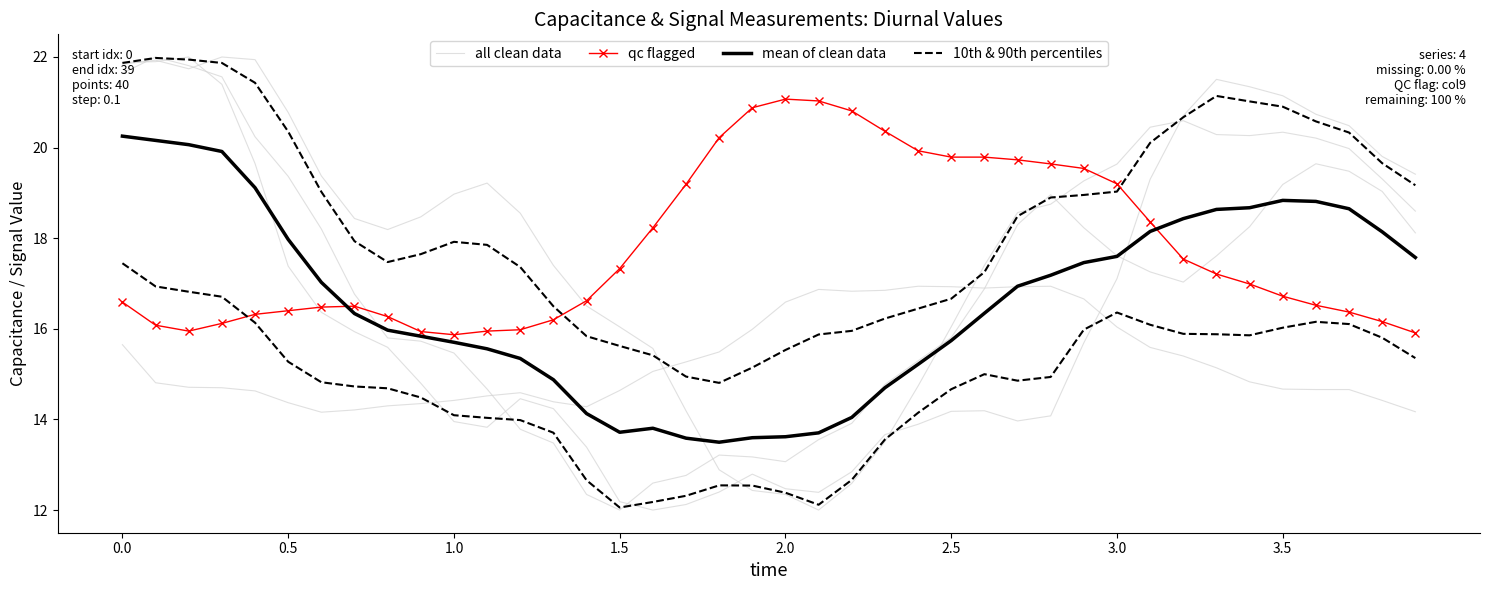

What is the difference between the second highest and second lowest values in the mean of clean data series?

6.6